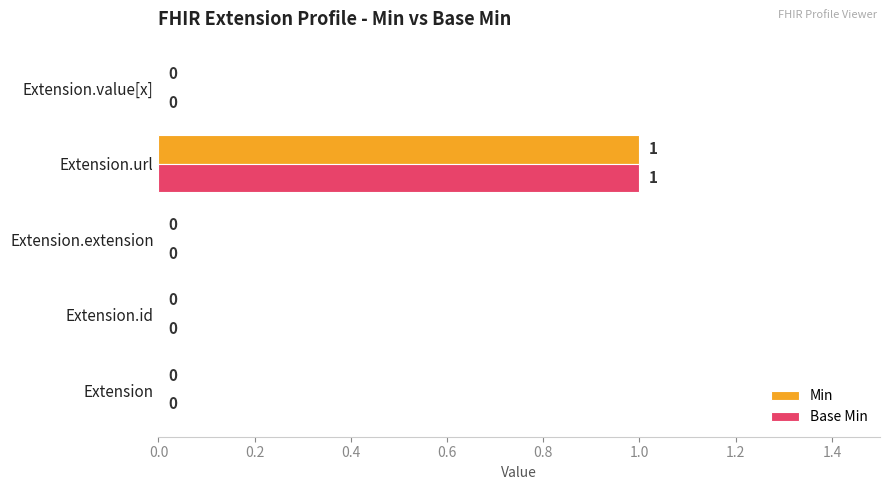

At which category is the sum across all series the highest?

Extension.url